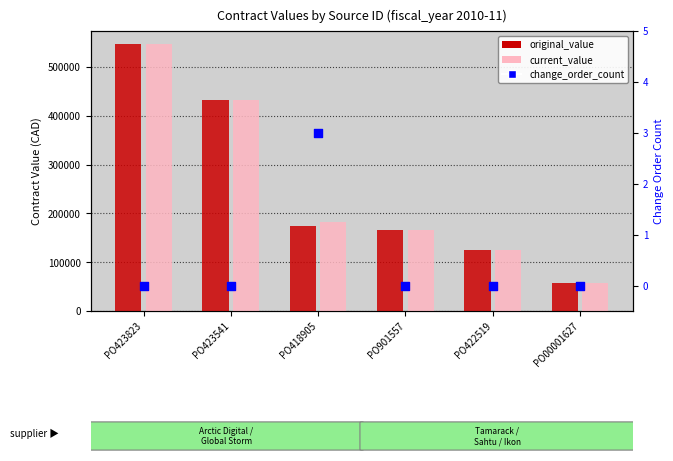

At which category is the sum across all series the highest?

PO423823